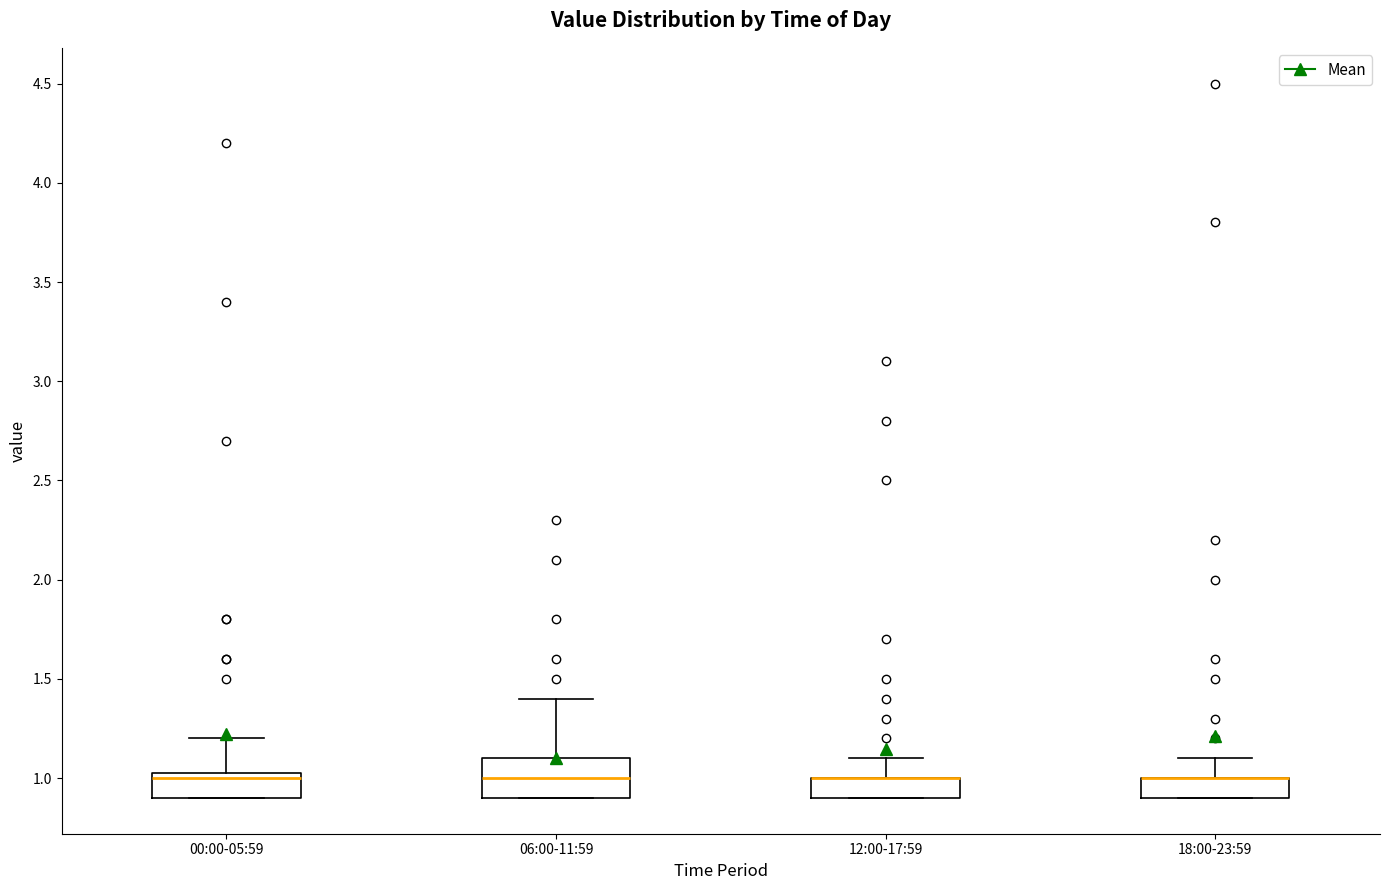

Reading left to right, read every box against the y-axis: the position of its median line, the range the box covers, and the ends of its whiskers. The values are not printed on the chart, so give them approximately, as read against the axis.

00:00-05:59: median 1.00, box 0.90 to 1.05, whiskers 0.90 to 1.20
06:00-11:59: median 1.00, box 0.90 to 1.10, whiskers 0.90 to 1.40
12:00-17:59: median 1.00 (drawn on the box's upper edge), box 0.90 to 1.00, whiskers 0.90 to 1.10
18:00-23:59: median 1.00 (drawn on the box's upper edge), box 0.90 to 1.00, whiskers 0.90 to 1.10